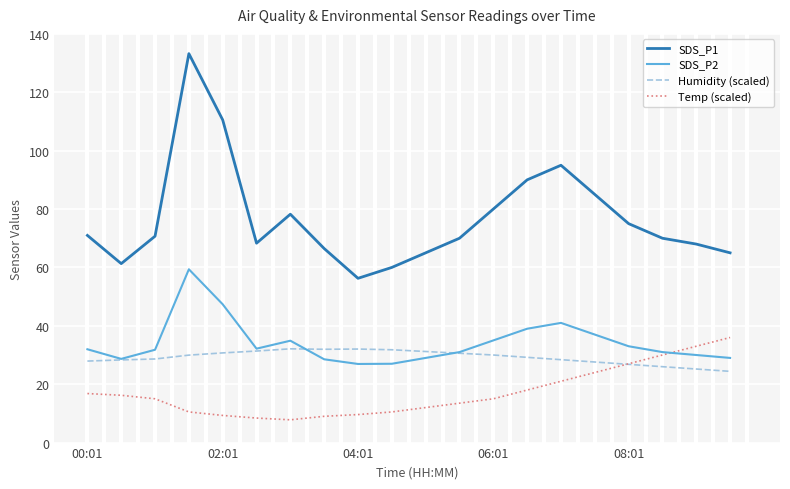

Does the chart display data point markers on the line(s)?

No